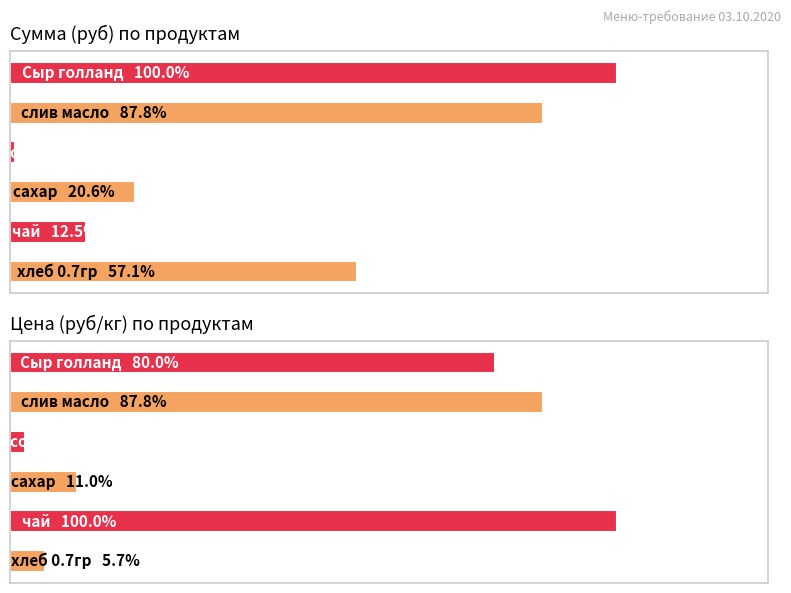

Which series changed the most between хлеб 0.7гр and сахар?

Сумма